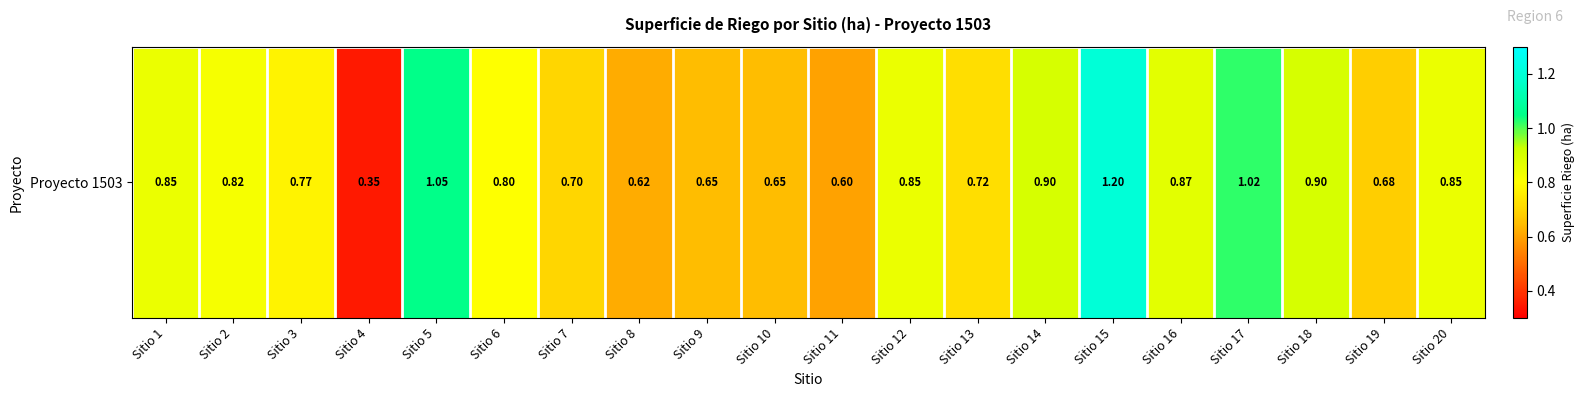

How many series are shown in this chart?

1